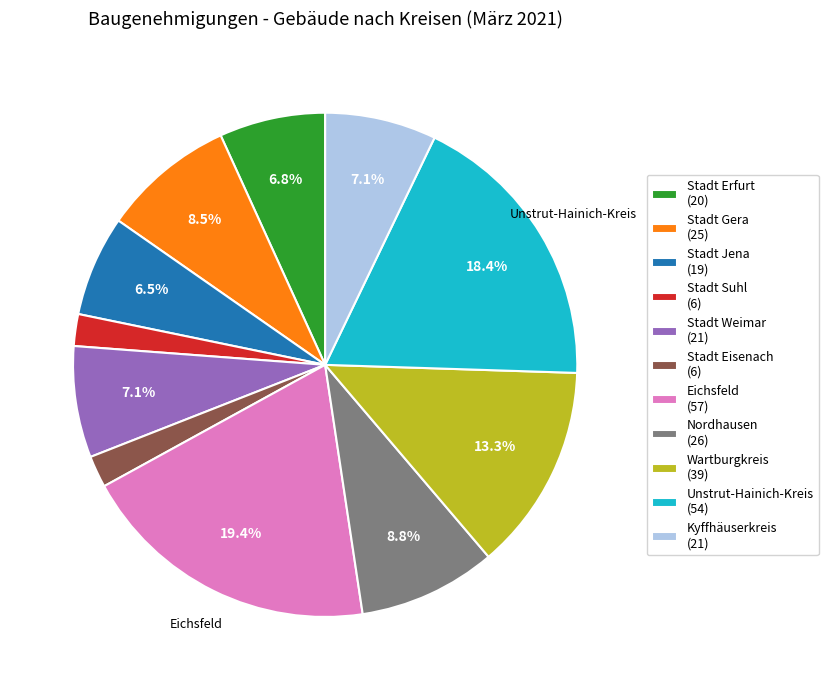

Between Eichsfeld and Stadt Suhl, which is larger?

Eichsfeld